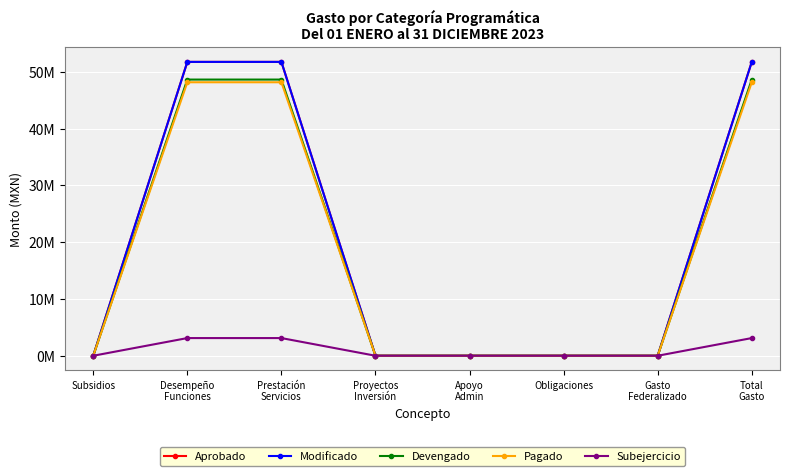

What are all the series names shown in the legend?

Aprobado, Modificado, Devengado, Pagado, Subejercicio